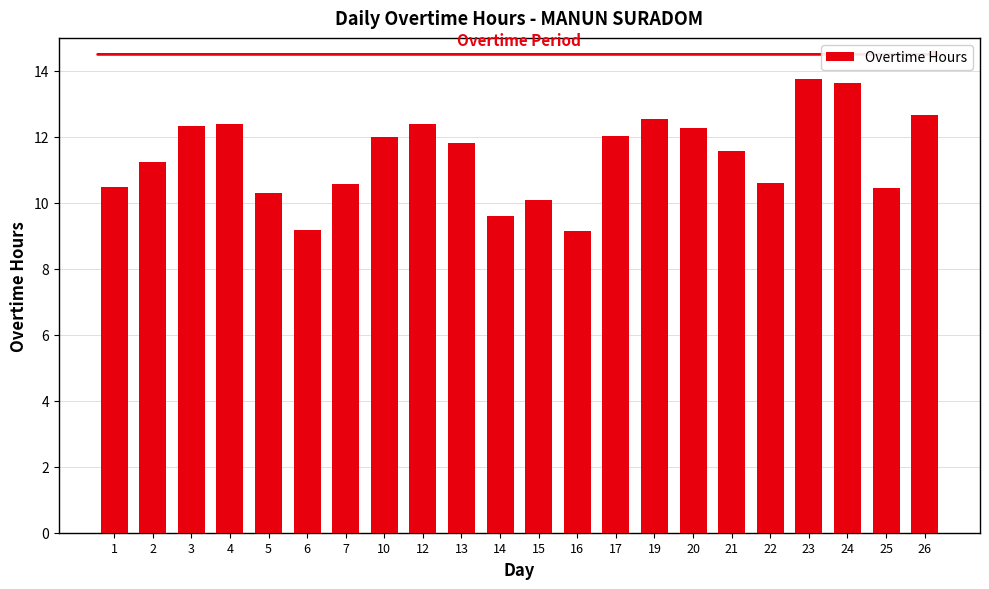

What is the sum of all values?

251.0